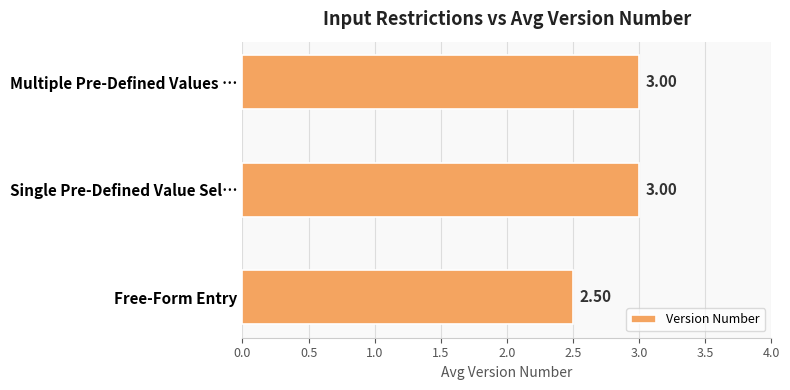

Which label corresponds to the smallest value in the chart?

Free-Form Entry